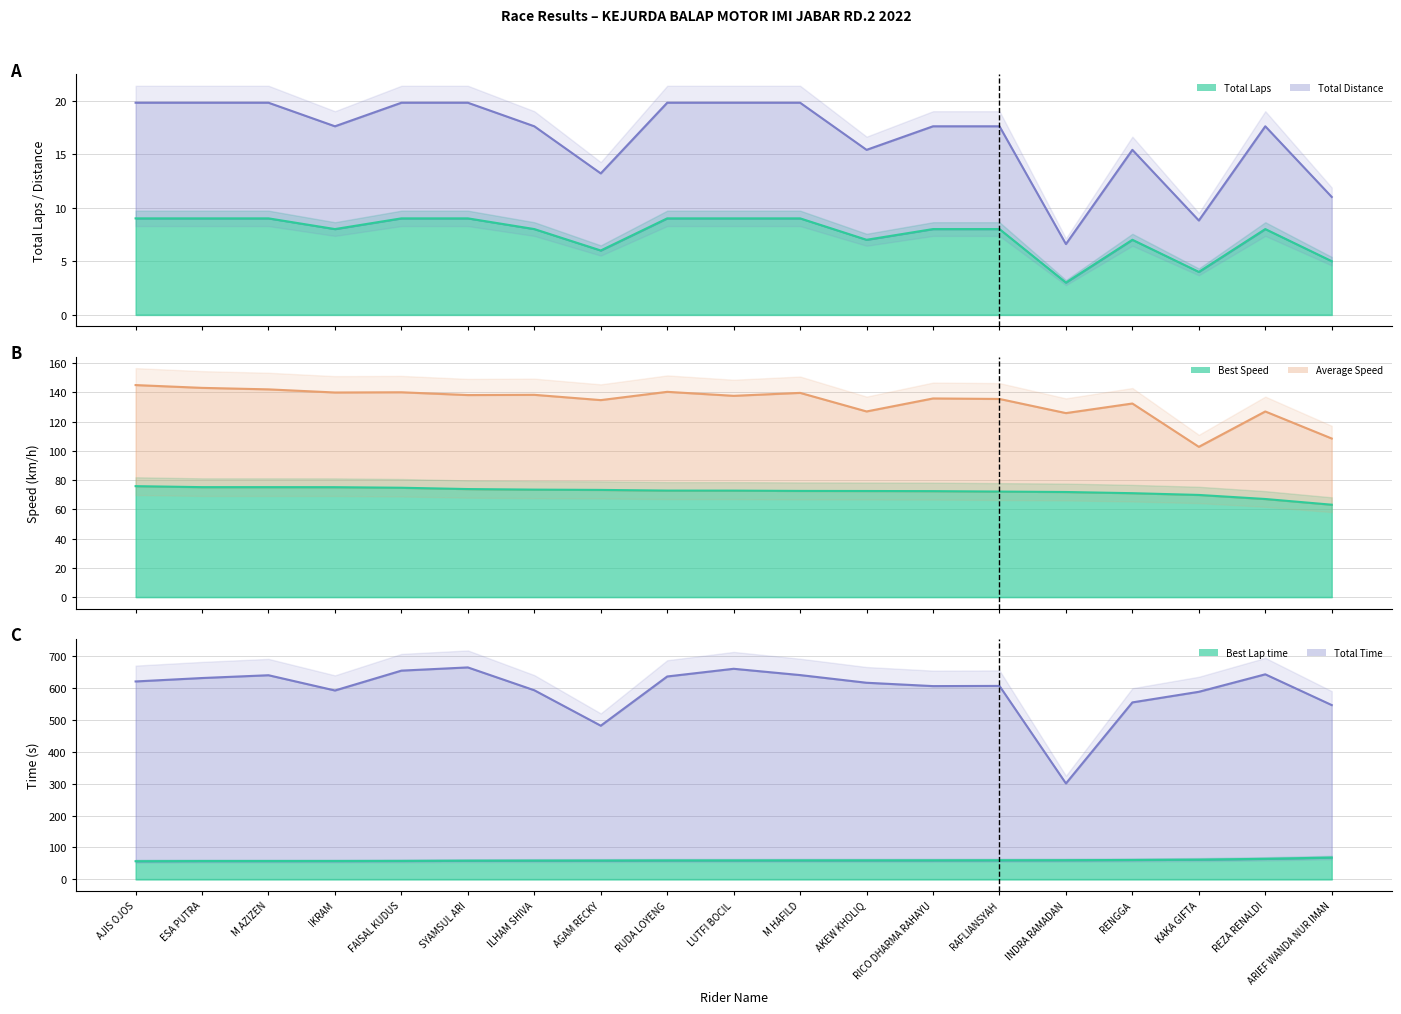

Which series has the largest total across all categories?

Total Time